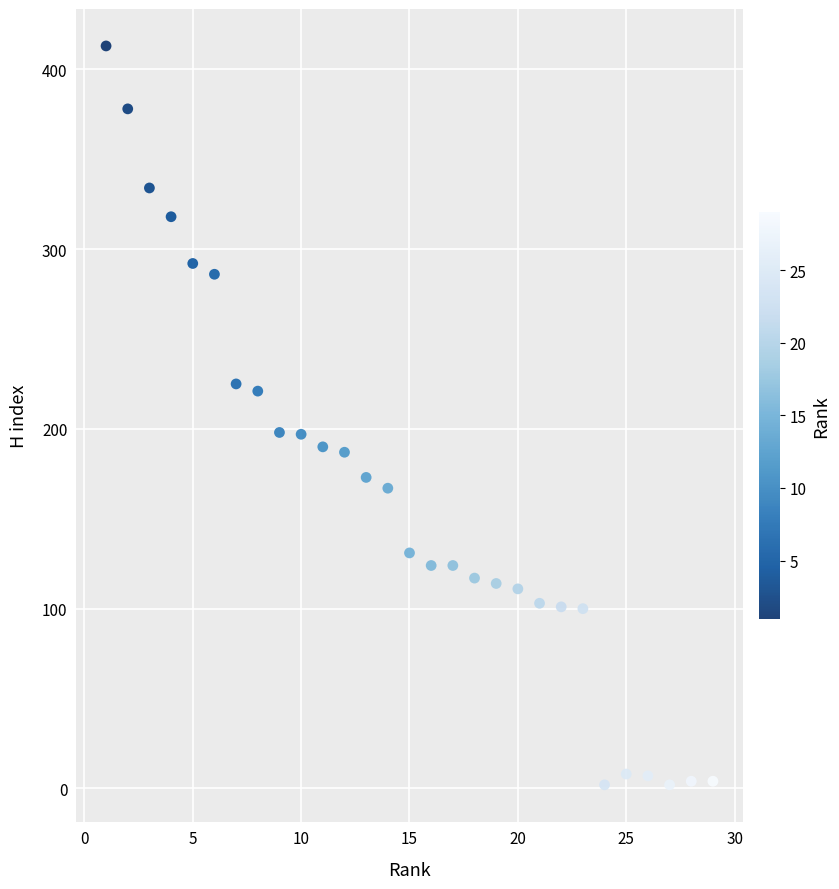

What is the range of Y values (max minus min)?

411